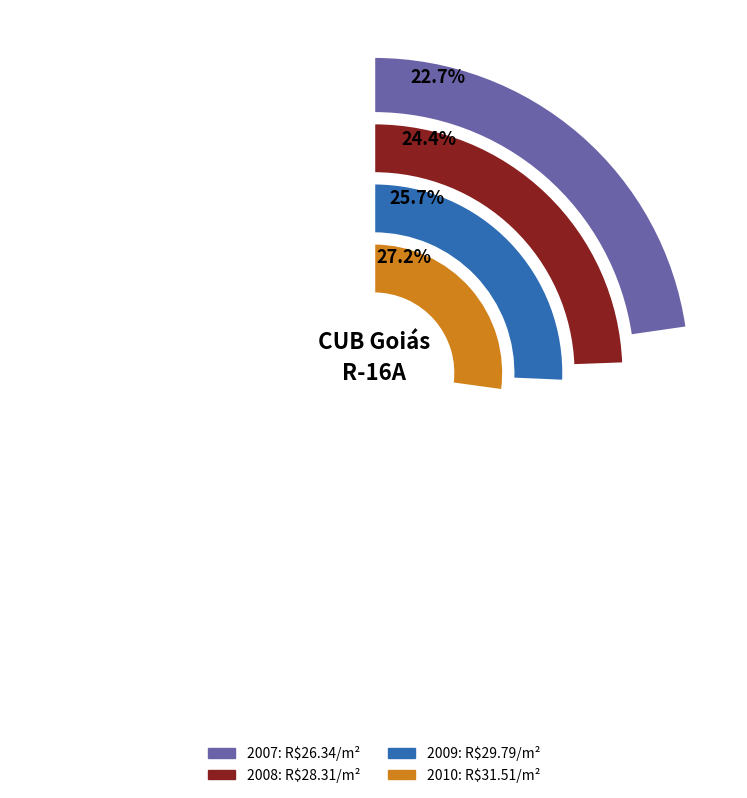

Between 2008 and 2007, which is larger?

2008